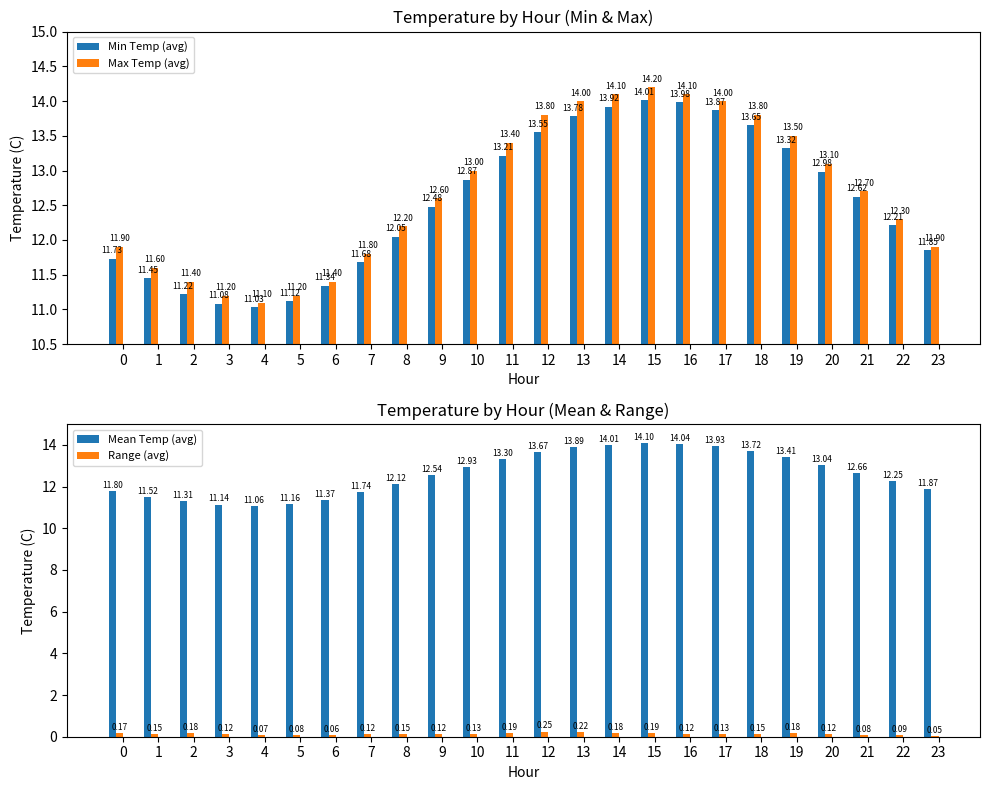

Is the value of Min Temp (avg) at 22 greater than the value of Mean Temp (avg) at 20?

No